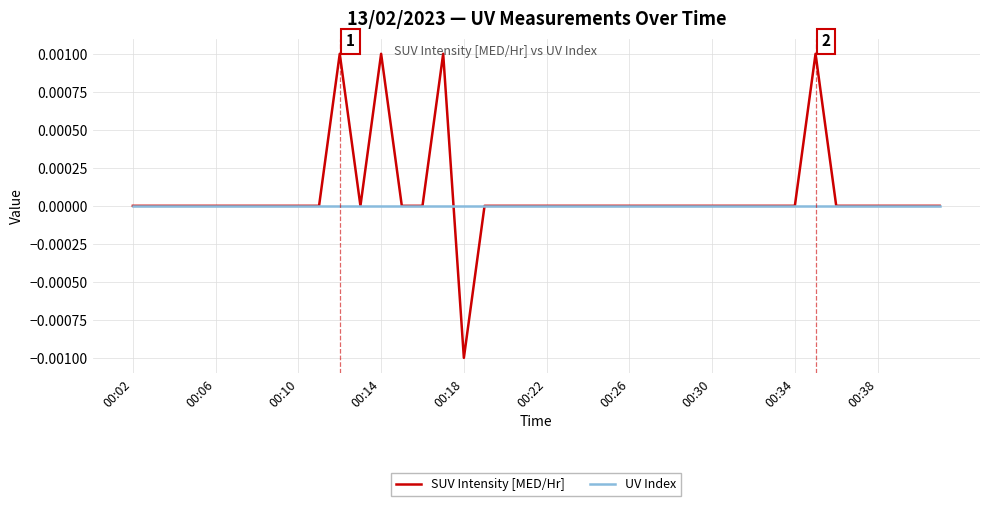

Rank the series by their maximum value, from lowest to highest.

UV Index, SUV Intensity [MED/Hr]